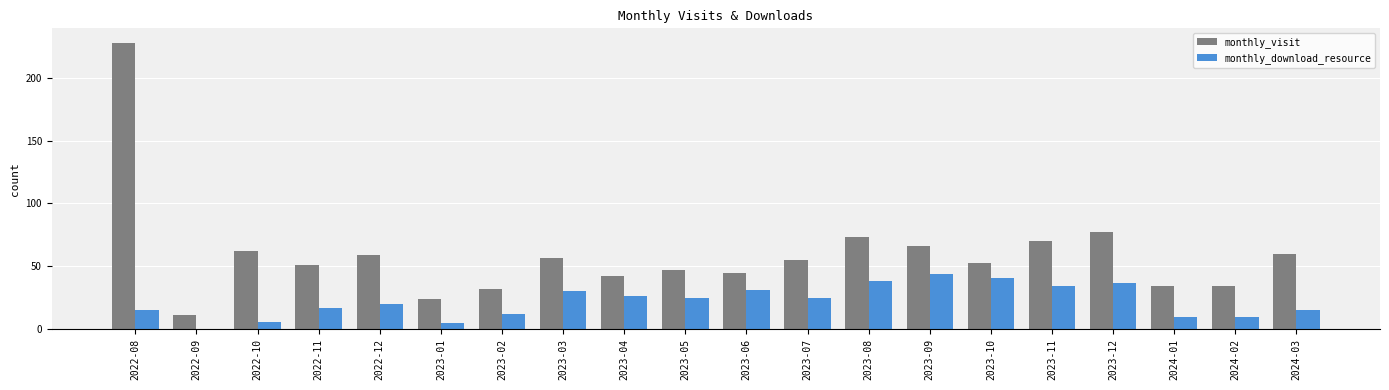

Where does the monthly_visit series first go above 55?

2022-08